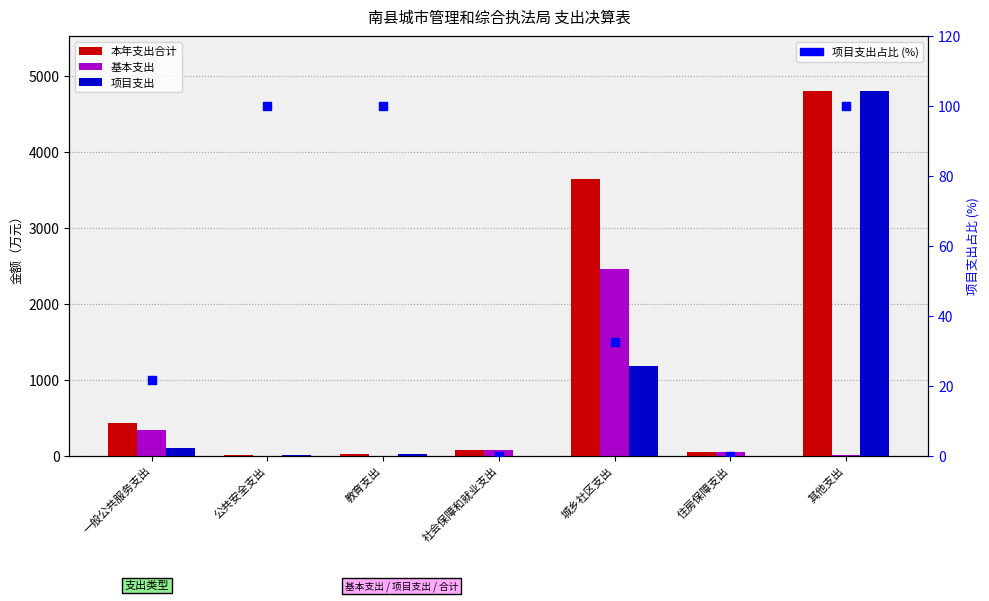

Which series has the largest total across all categories?

本年支出合计